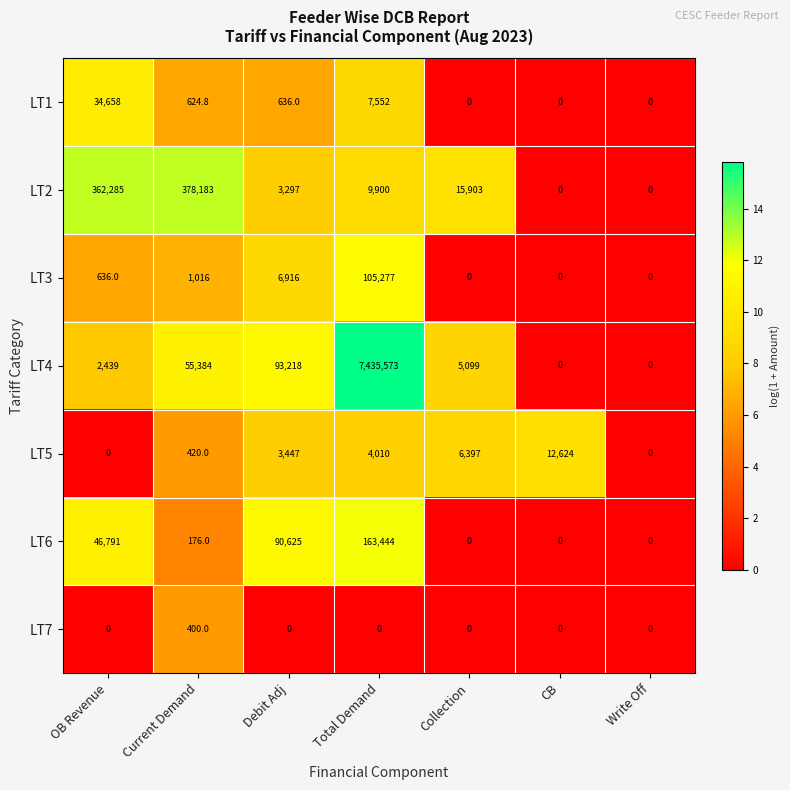

At which category is the sum across all series the highest?

Total Demand